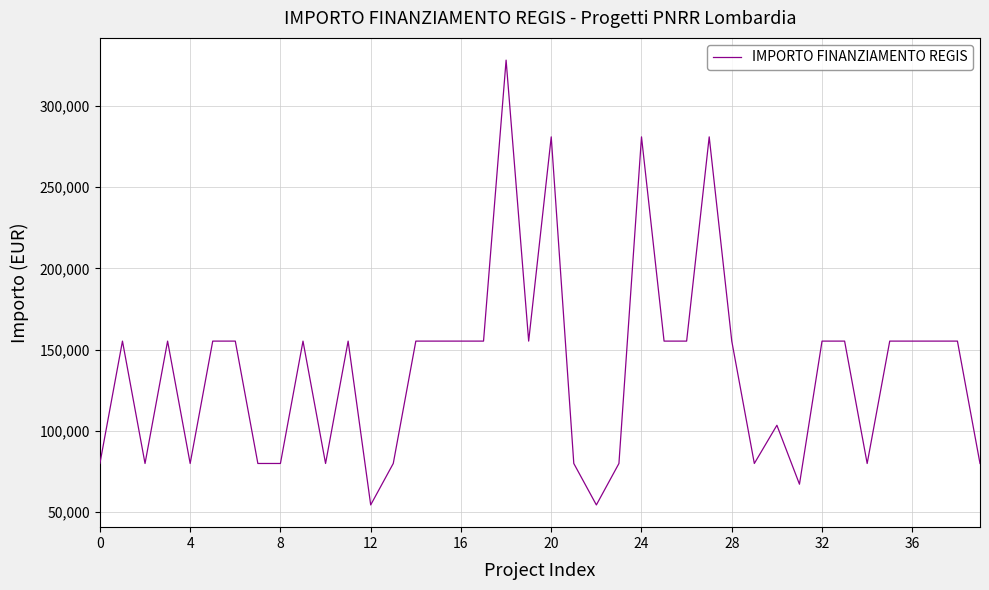

What is the average value?

137853